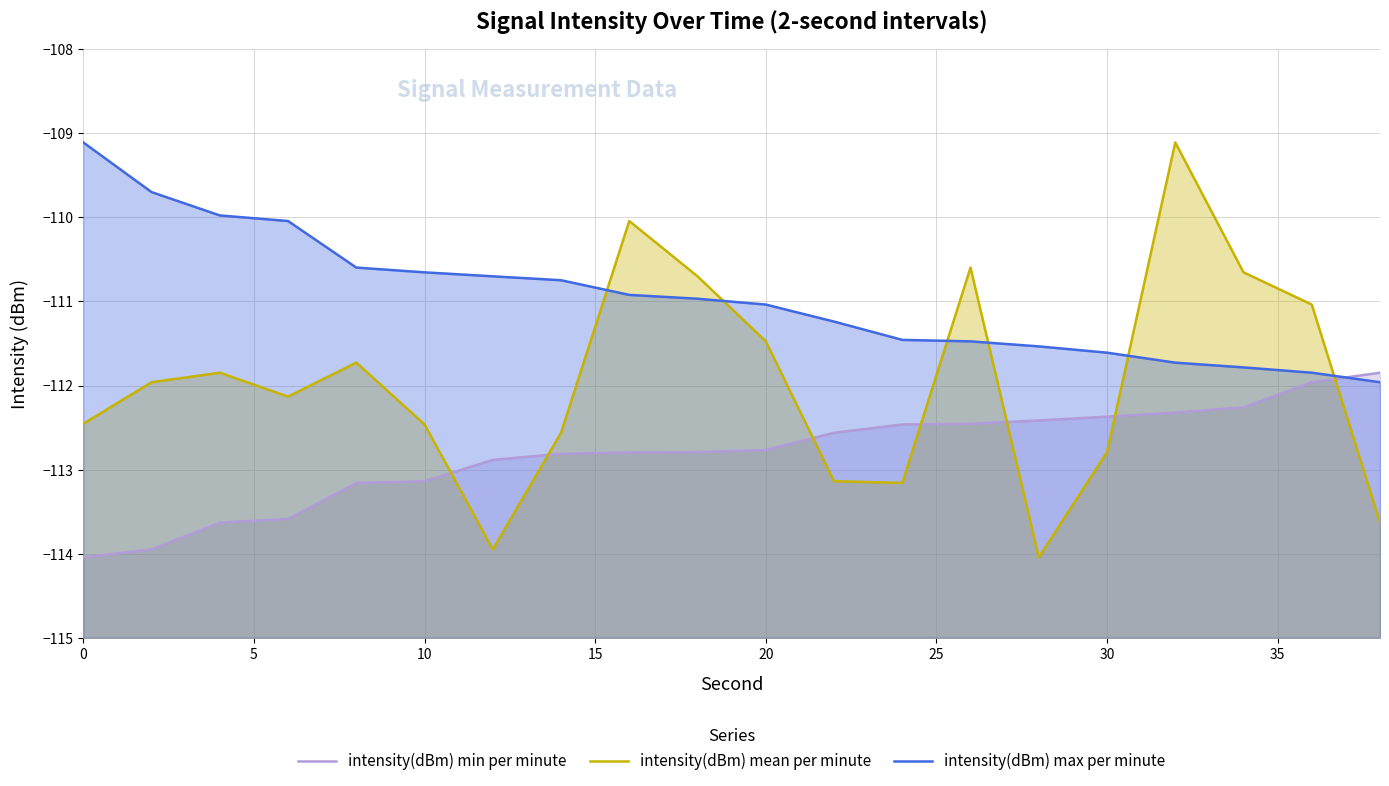

The value of intensity(dBm) mean per minute at 10 is -193.7. True or false?

False